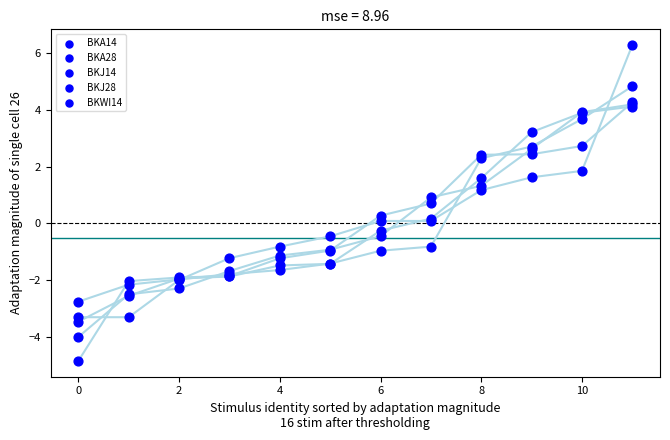

What are all the series names shown in the legend?

BKA14, BKA28, BKJ14, BKJ28, BKWI14